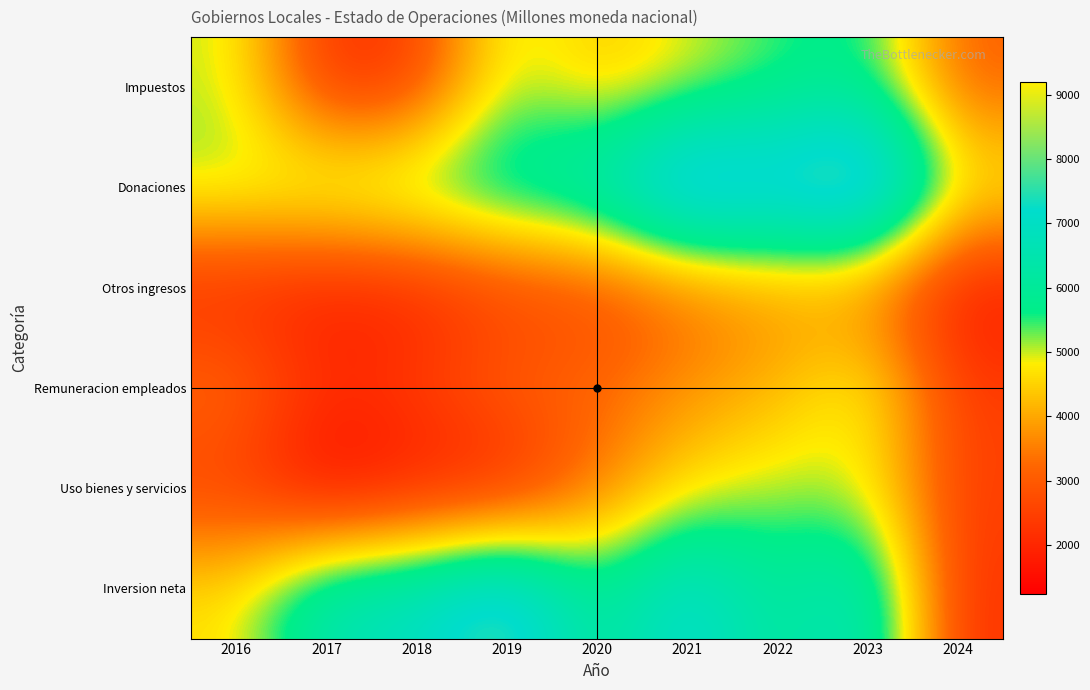

Count the number of categories in the chart.

9